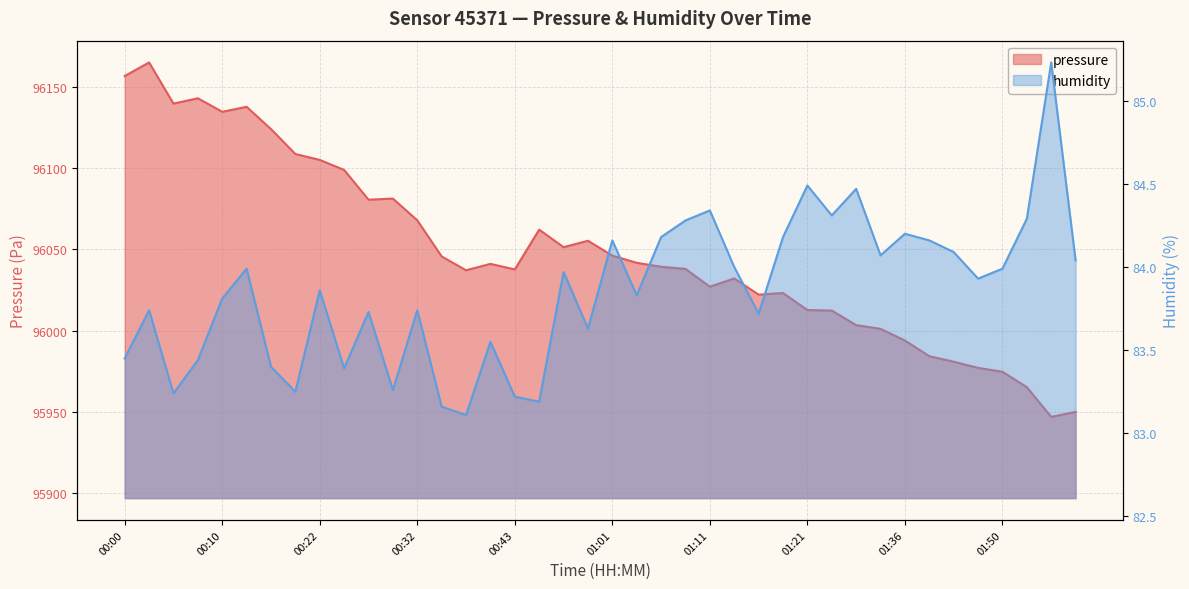

True or false: pressure has more than 2 interior local peaks.

True